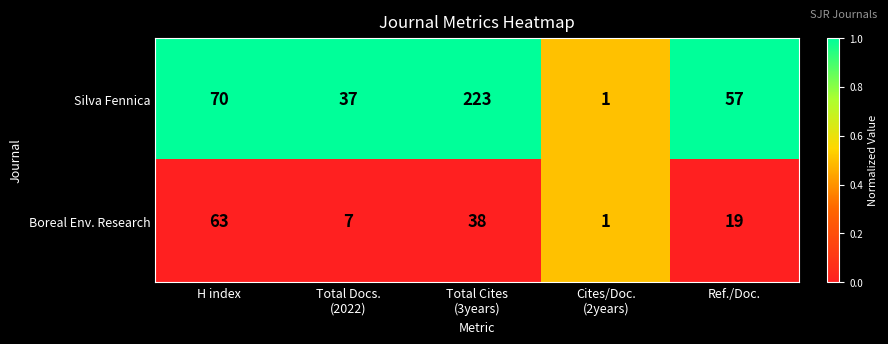

Reading right to left, transcribe all the data shown in this chart.

Silva Fennica: 57	1	223	37	70
Boreal Env. Research: 19	1	38	7	63